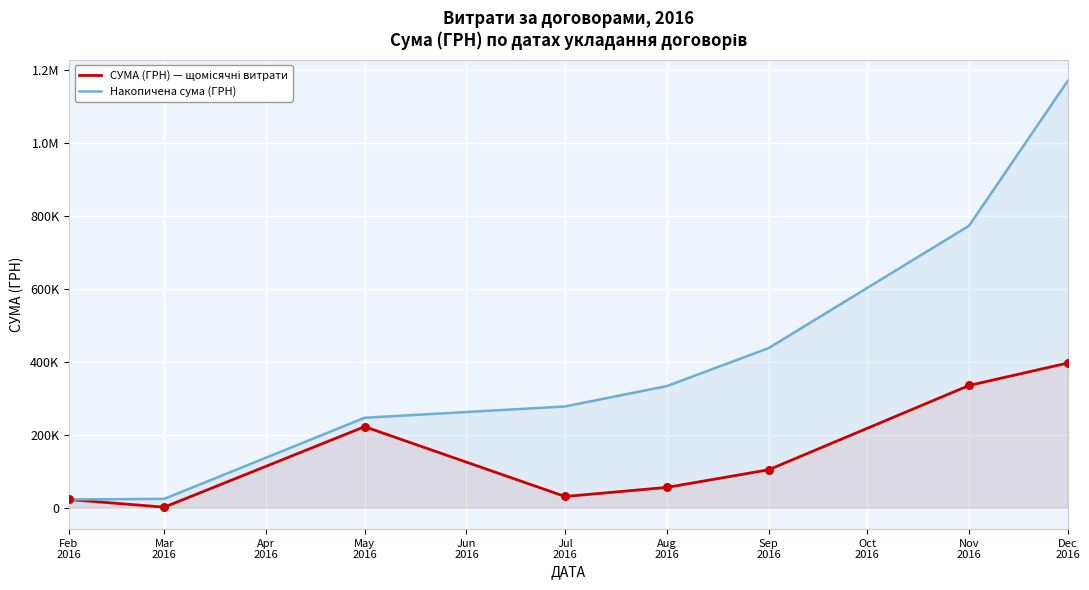

Is the value of СУМА (ГРН) — щомісячні витрати at Mar
2016 greater than the value of Накопичена сума (ГРН) at Jul
2016?

No